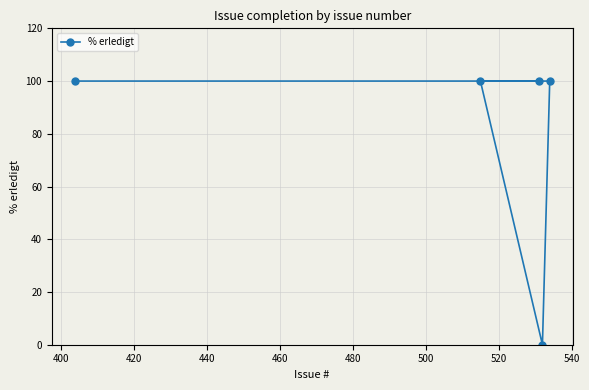

What is the maximum value shown in the chart?

100